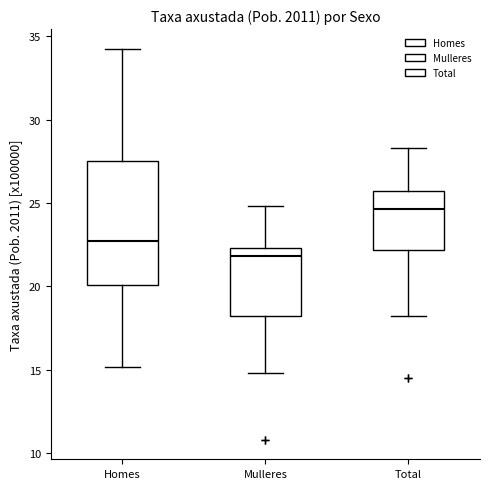

Where is the lower edge of the box for Mulleres on the y-axis? The values are not printed on the chart, so give them approximately, as read against the axis.

18.0